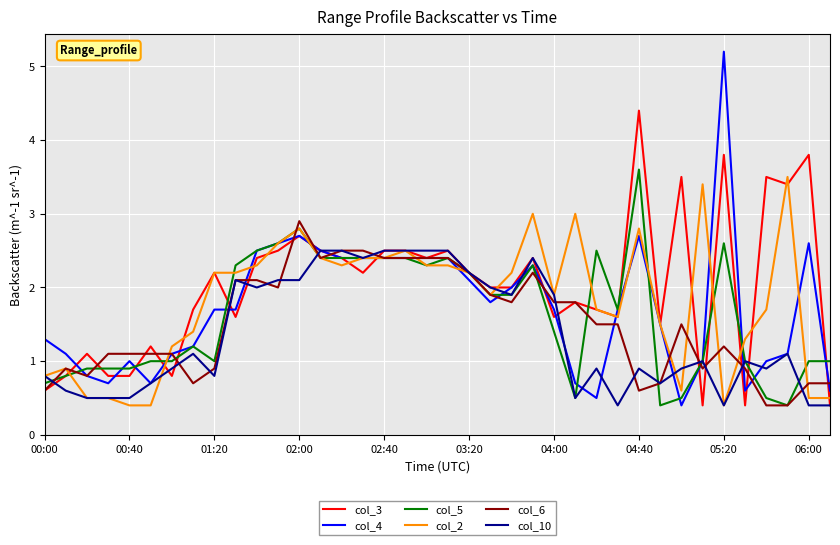

Which series has the widest spread of values?

col_4